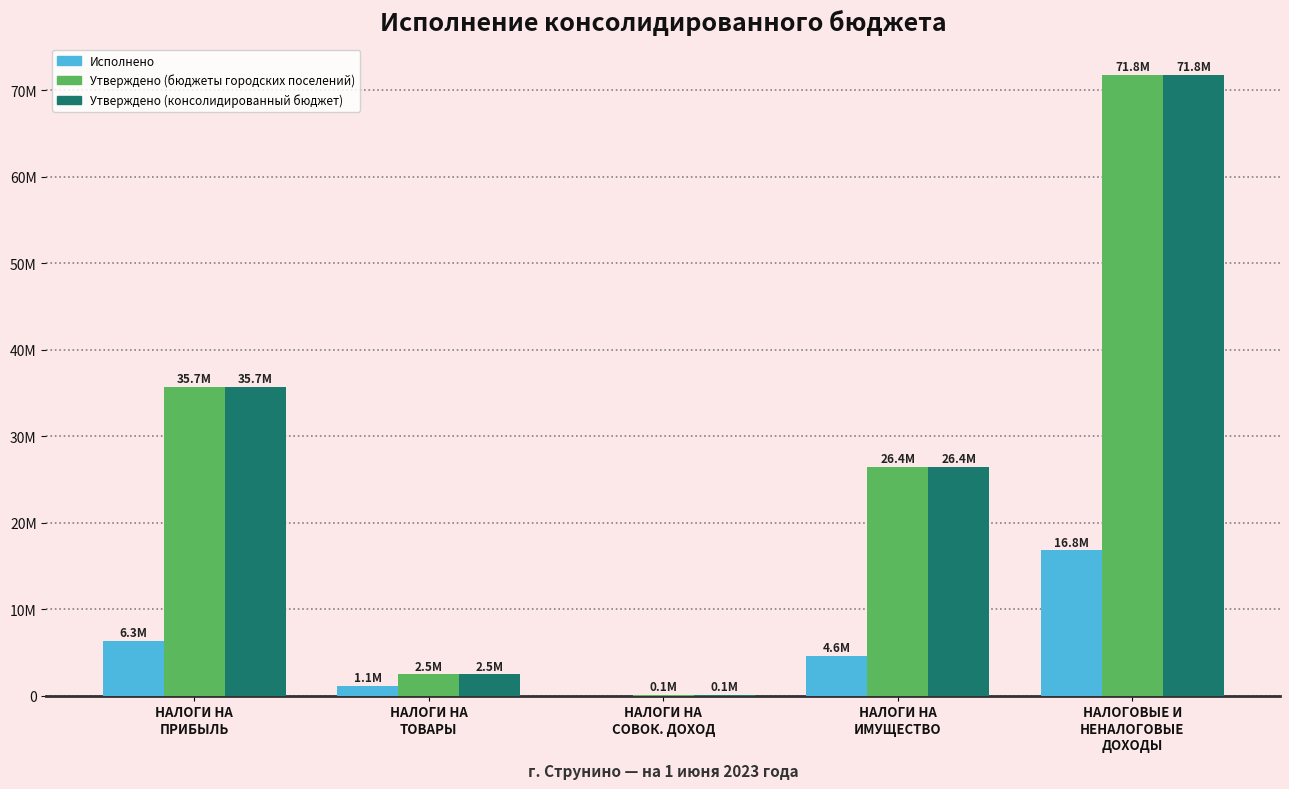

What is the sum of the Исполнено values at НАЛОГИ НА
ПРИБЫЛЬ and НАЛОГИ НА
ИМУЩЕСТВО?

10902367.8